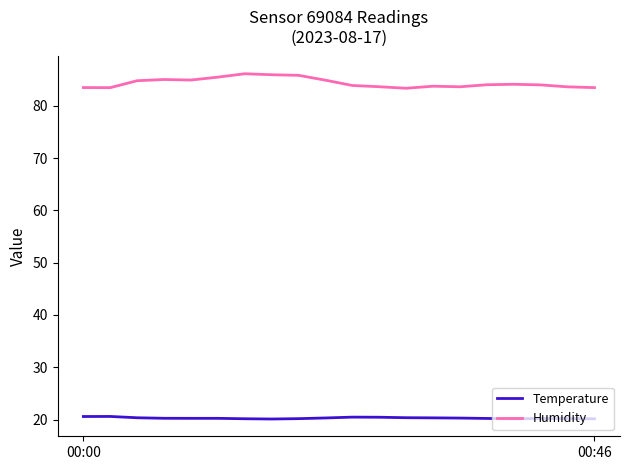

How many categories are shown in the chart?

20